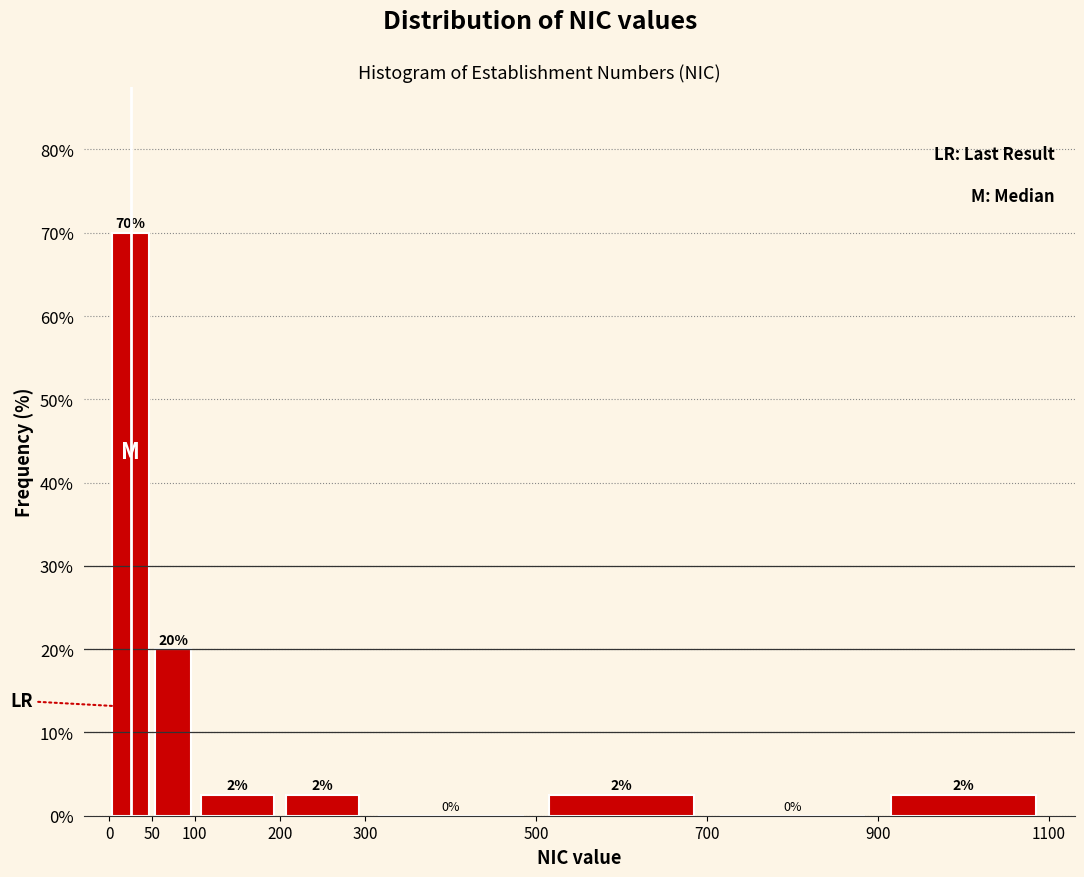

Over which range of the x-axis is the bar tallest?

0 to 50